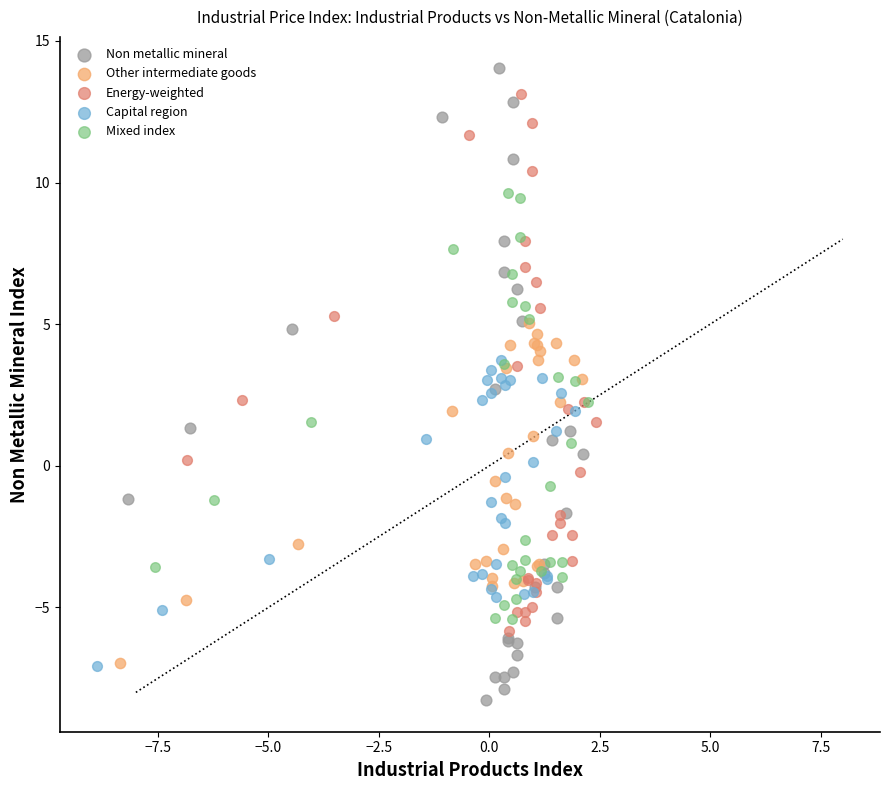

Which series reaches the minimum Y coordinate?

Non metallic mineral